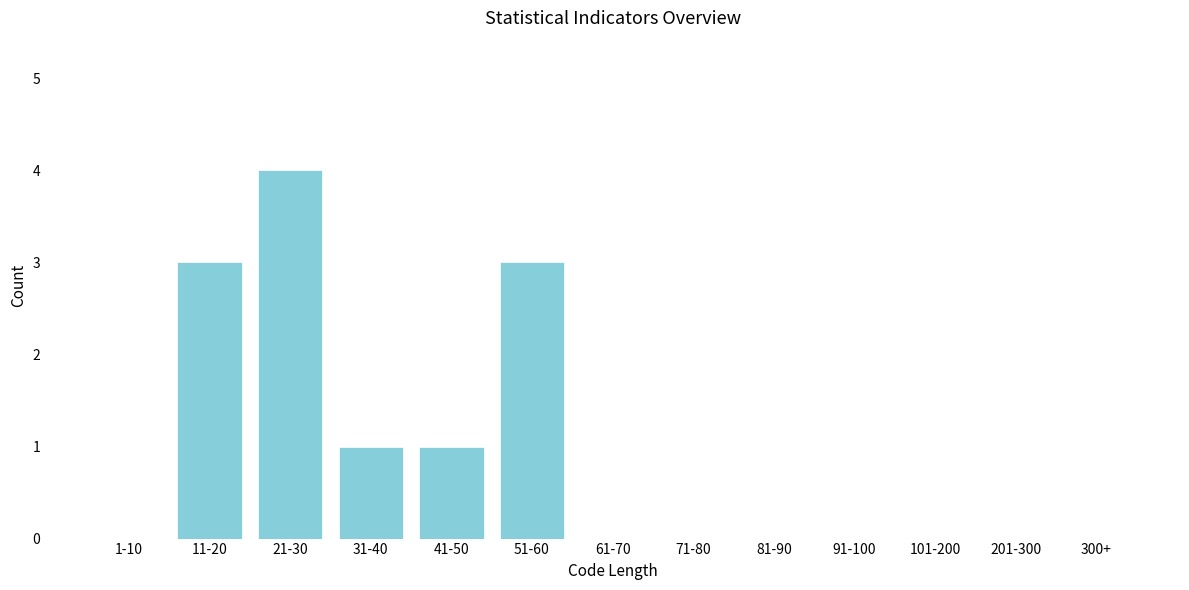

Reading left to right, what are all the values shown in this chart?

1-10=0	11-20=3	21-30=4	31-40=1	41-50=1	51-60=3	61-70=0	71-80=0	81-90=0	91-100=0	101-200=0	201-300=0	300+=0